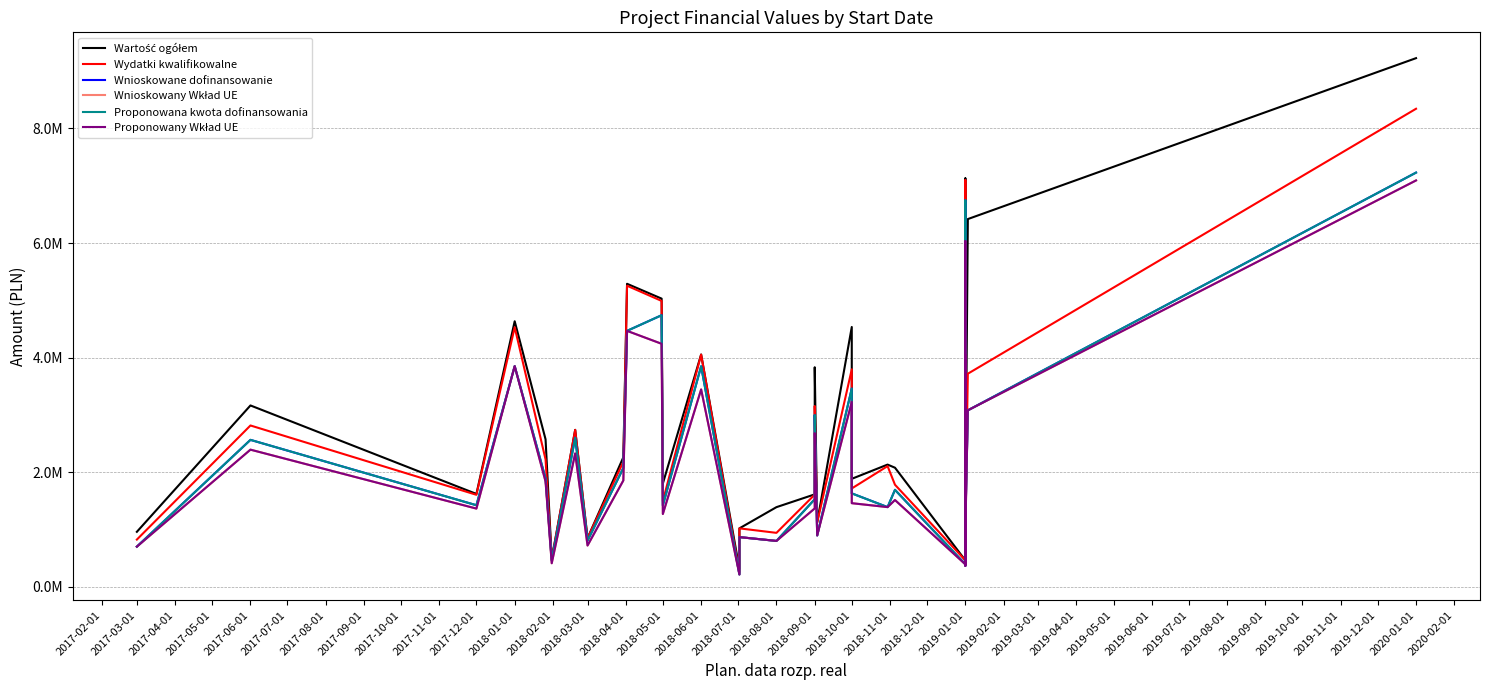

What is the label of the 29th point from the right?

2018-05-01